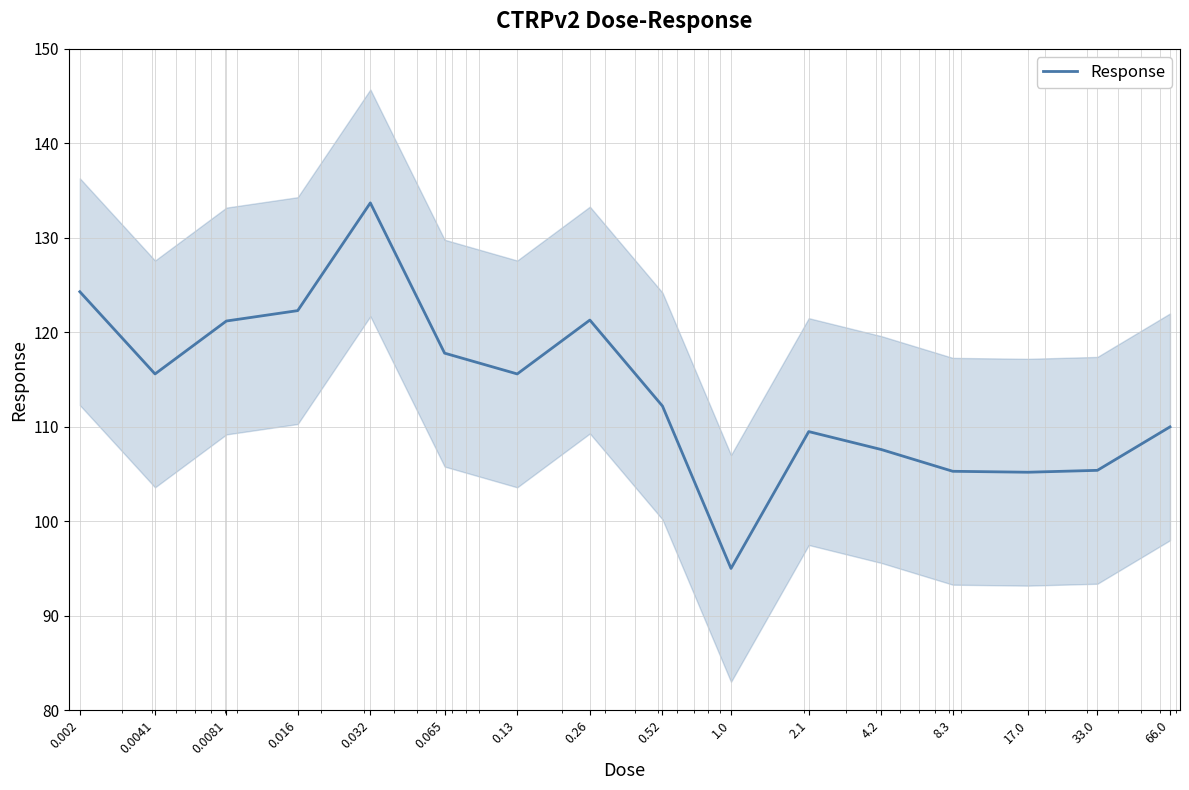

What is the difference between the maximum and minimum values?

38.7